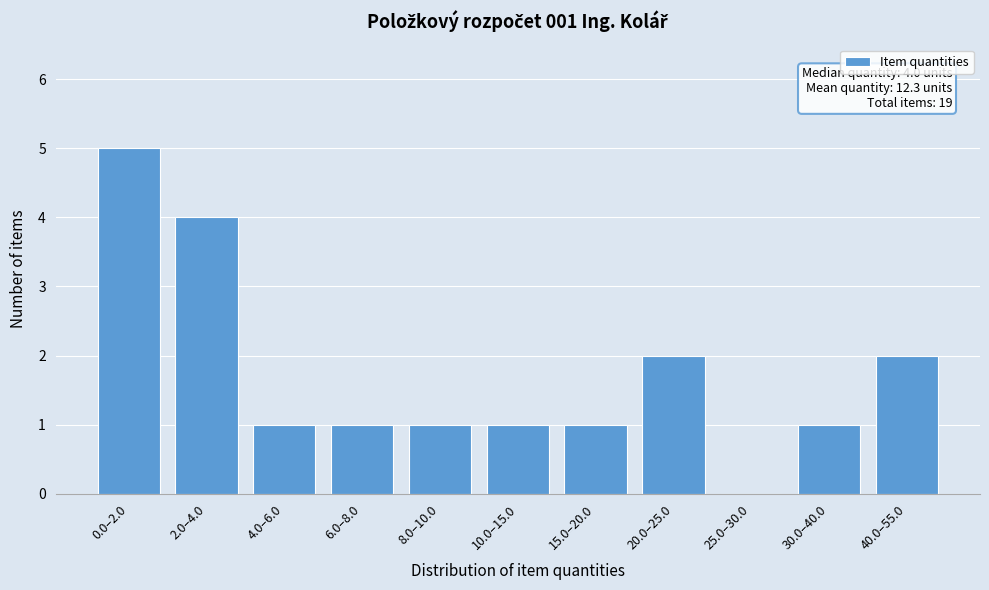

Reading left to right, transcribe all the data shown in this chart.

0.0–2.0=5	2.0–4.0=4	4.0–6.0=1	6.0–8.0=1	8.0–10.0=1	10.0–15.0=1	15.0–20.0=1	20.0–25.0=2	25.0–30.0=0	30.0–40.0=1	40.0–55.0=2